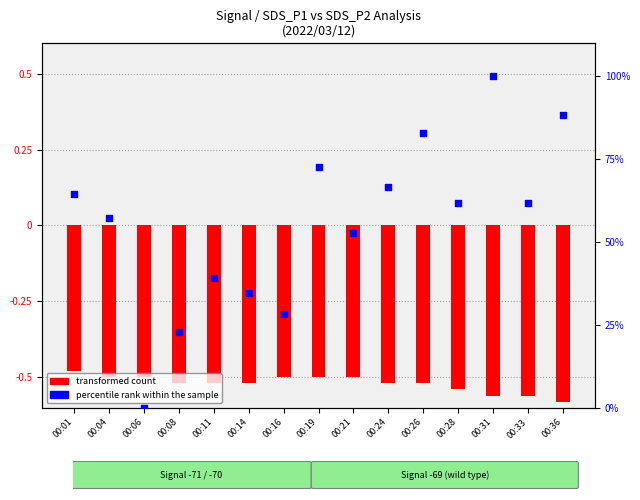

At which category is the sum across all series the highest?

00:31